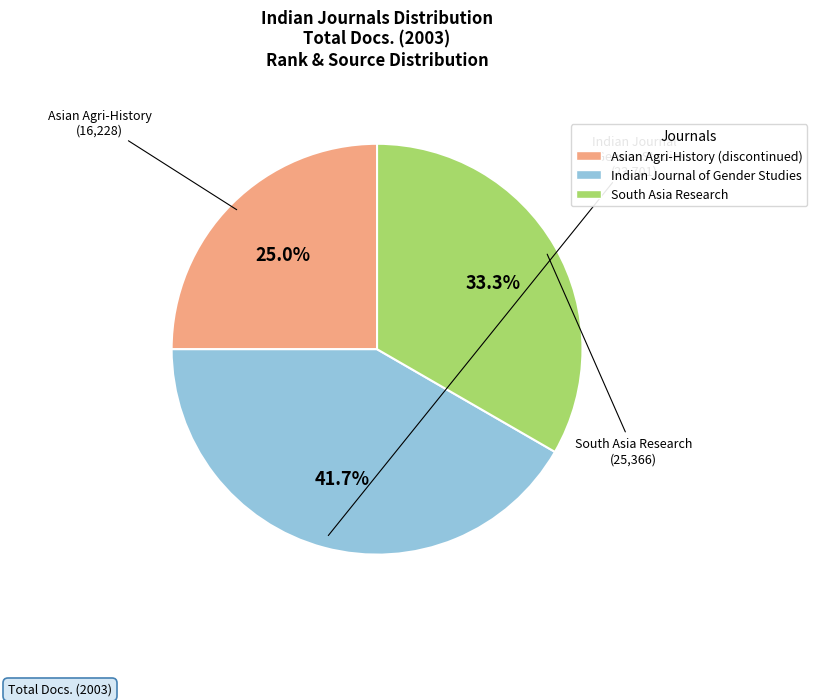

What percentage do Indian Journal of Gender Studies and Asian Agri-History (discontinued) together represent?

66.7%